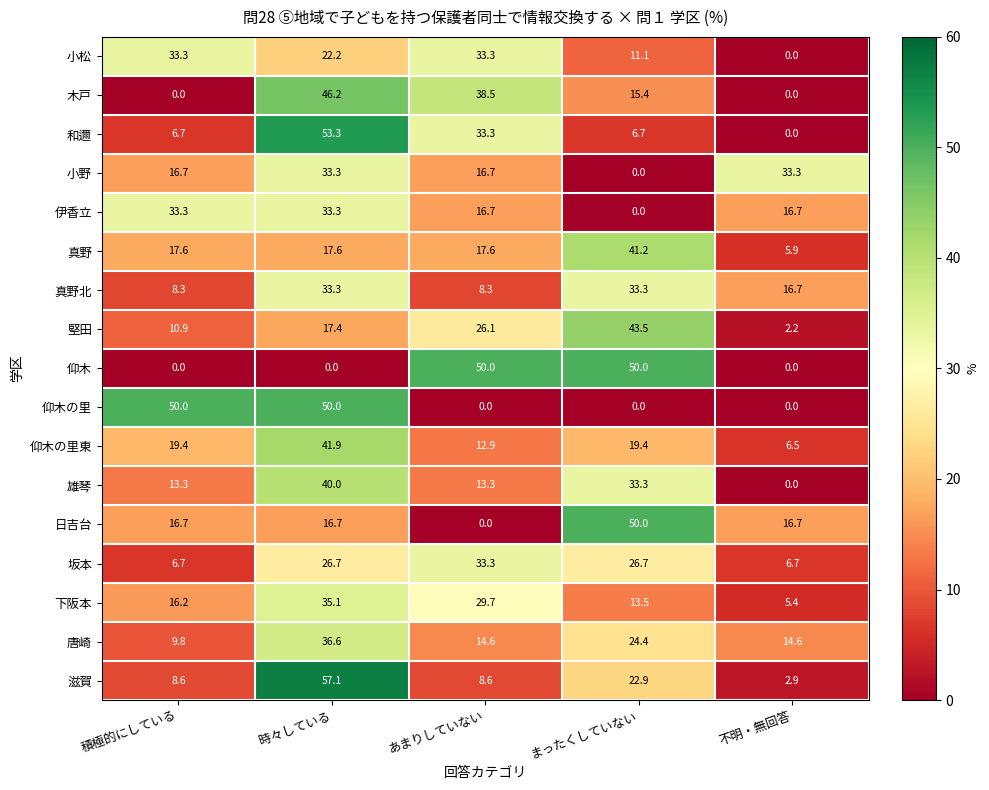

Which category has the lowest value in the 伊香立 series?

まったくしていない